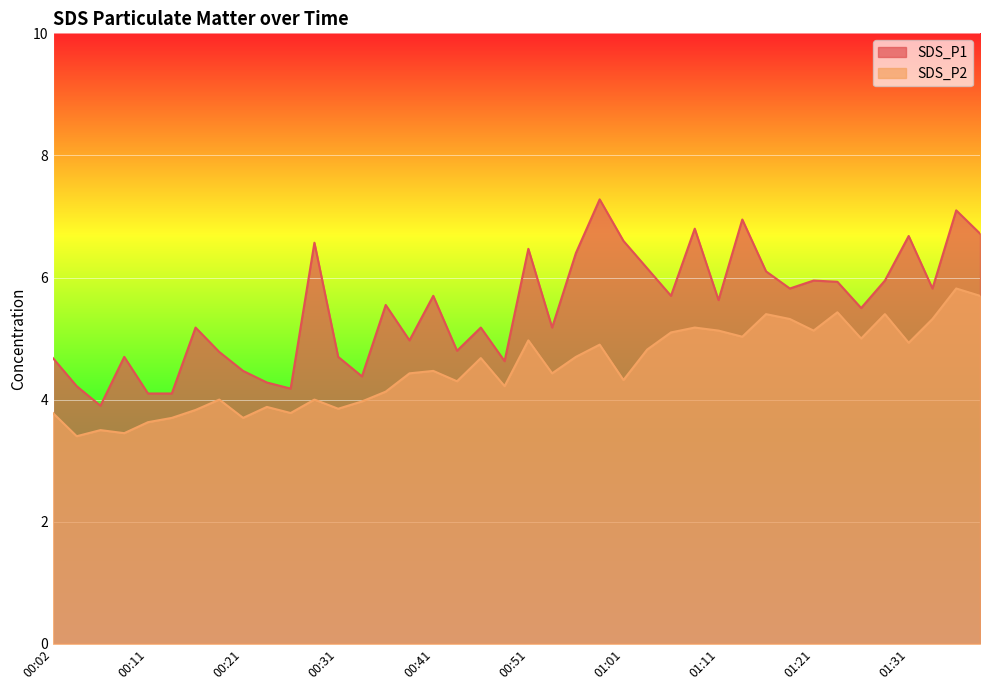

What is the minimum value for SDS_P2?

3.4